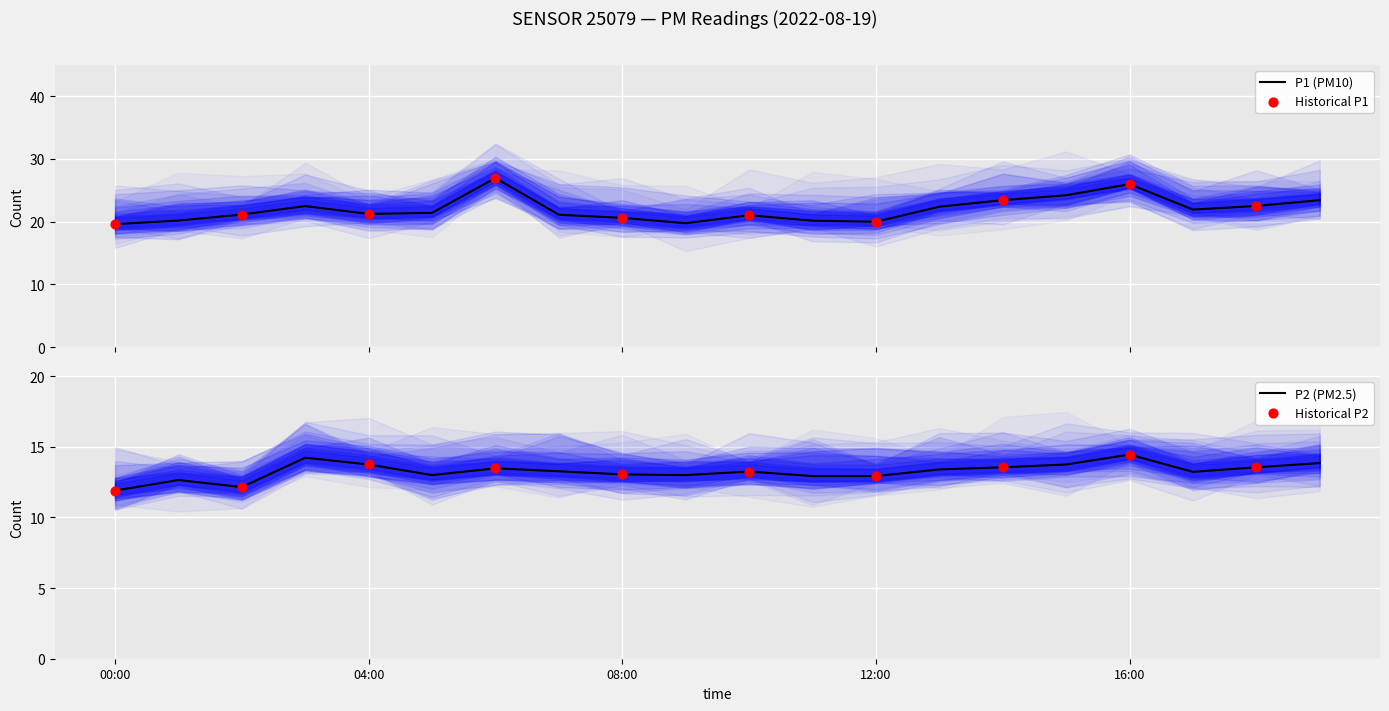

What are all the series names shown in the legend?

P1, P2